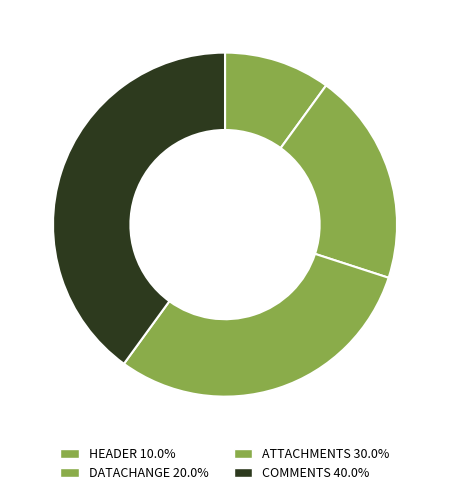

Which category has the smallest portion of the pie?

HEADER